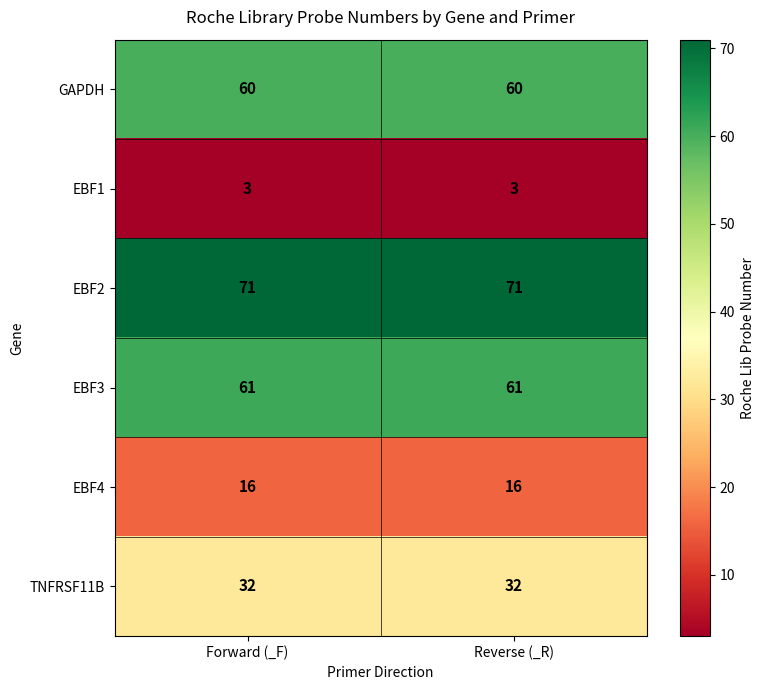

Reading left to right, what are all the values shown in this chart?

GAPDH: Forward (_F)=60	Reverse (_R)=60
EBF1: Forward (_F)=3	Reverse (_R)=3
EBF2: Forward (_F)=71	Reverse (_R)=71
EBF3: Forward (_F)=61	Reverse (_R)=61
EBF4: Forward (_F)=16	Reverse (_R)=16
TNFRSF11B: Forward (_F)=32	Reverse (_R)=32